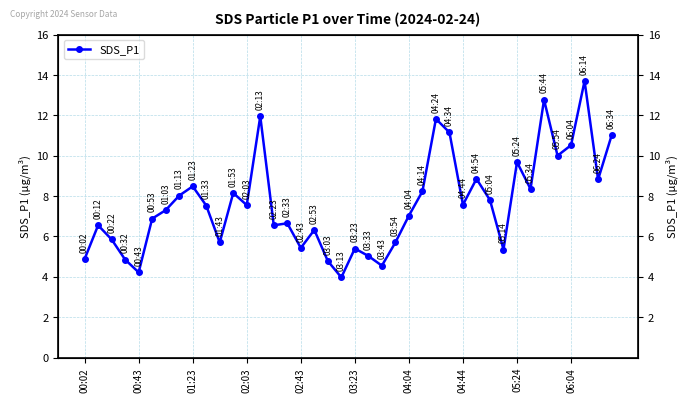

What is the approximate value at 31?

5.3